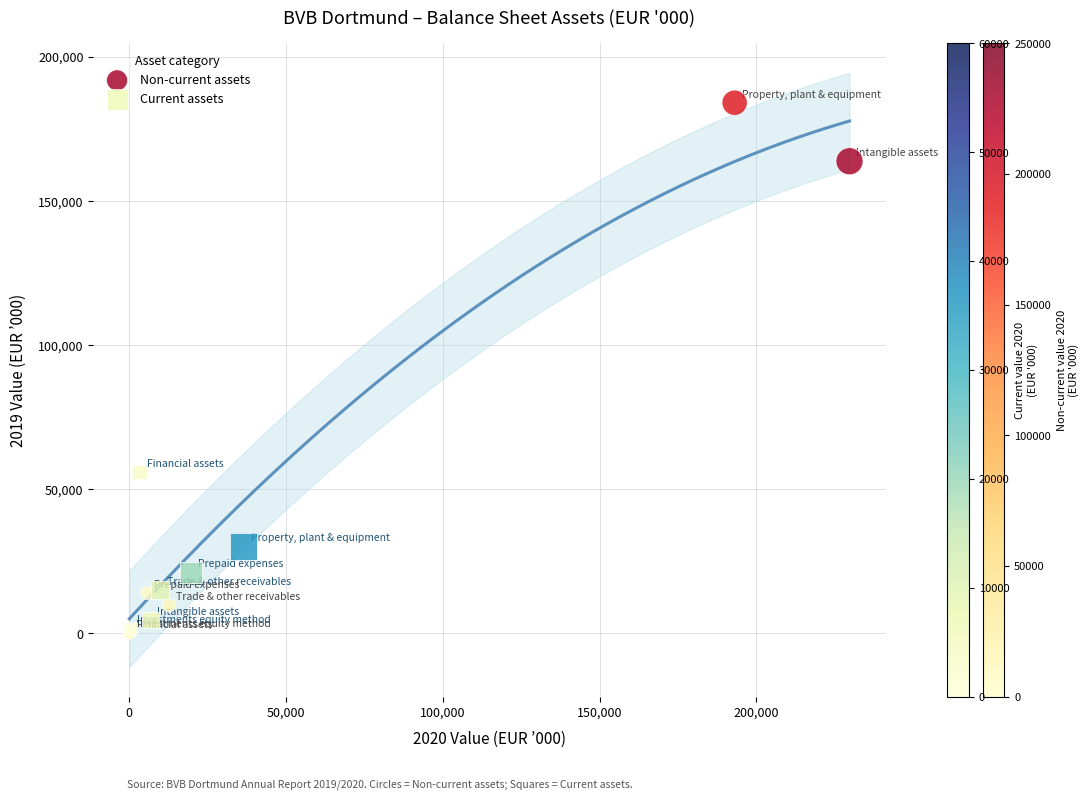

What are all the series names shown in the legend?

Non-current assets, Current assets